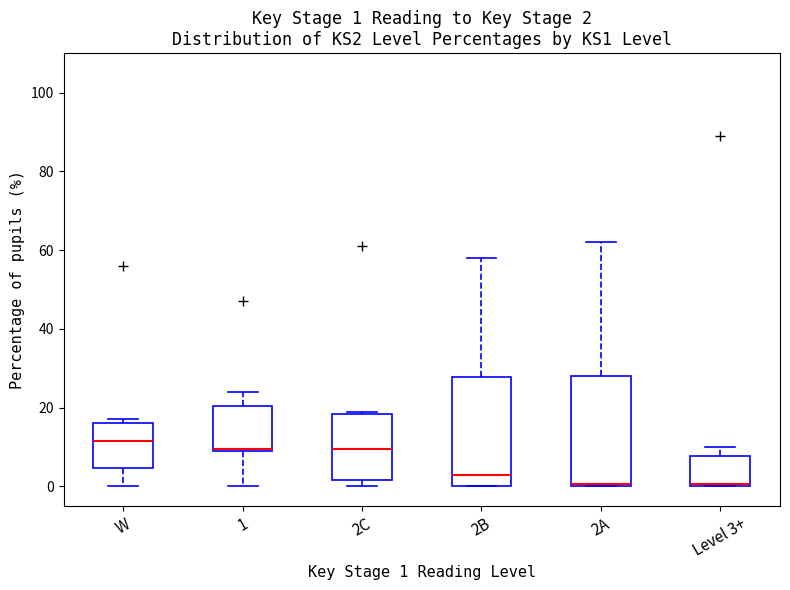

Which box has the highest median line?

W